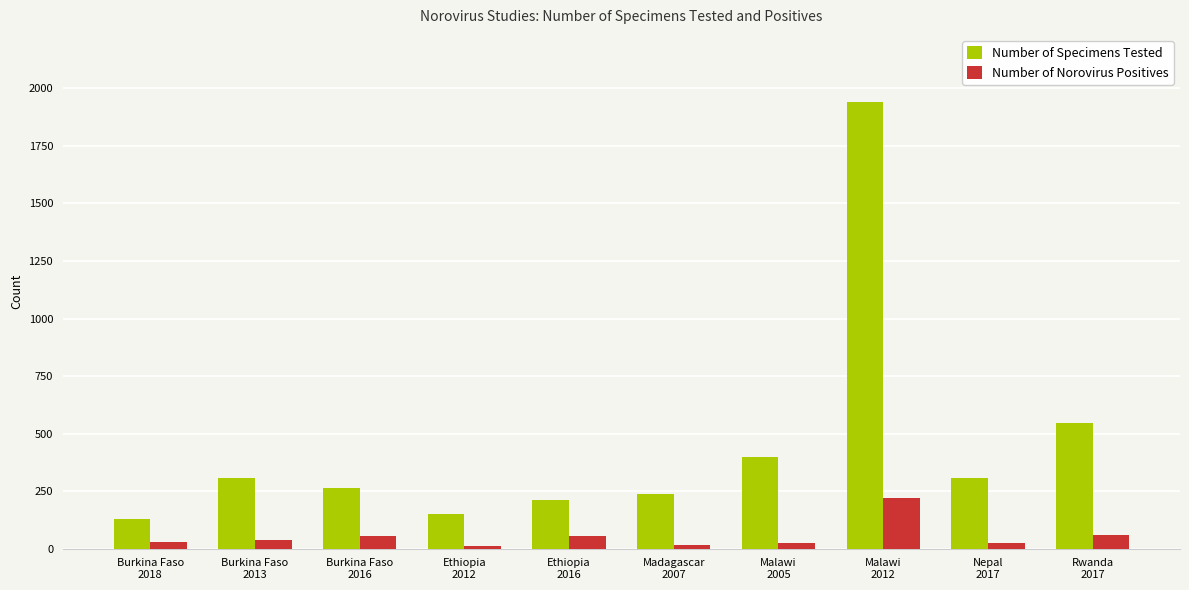

Where is Number of Specimens Tested nearest to the value 1034?

Rwanda
2017